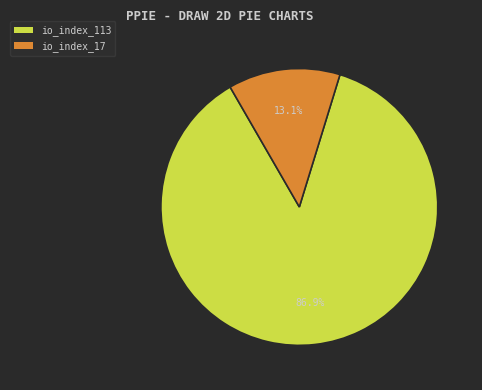

Between io_index_113 and io_index_17, which is larger?

io_index_113